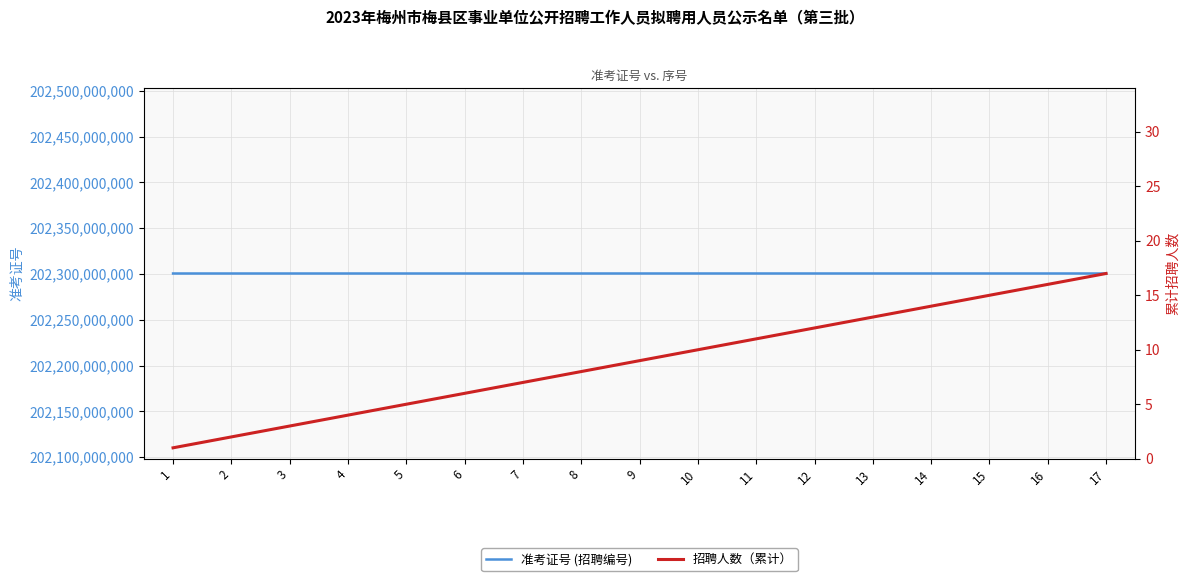

At which label does 招聘人数（累计） reach its peak?

17